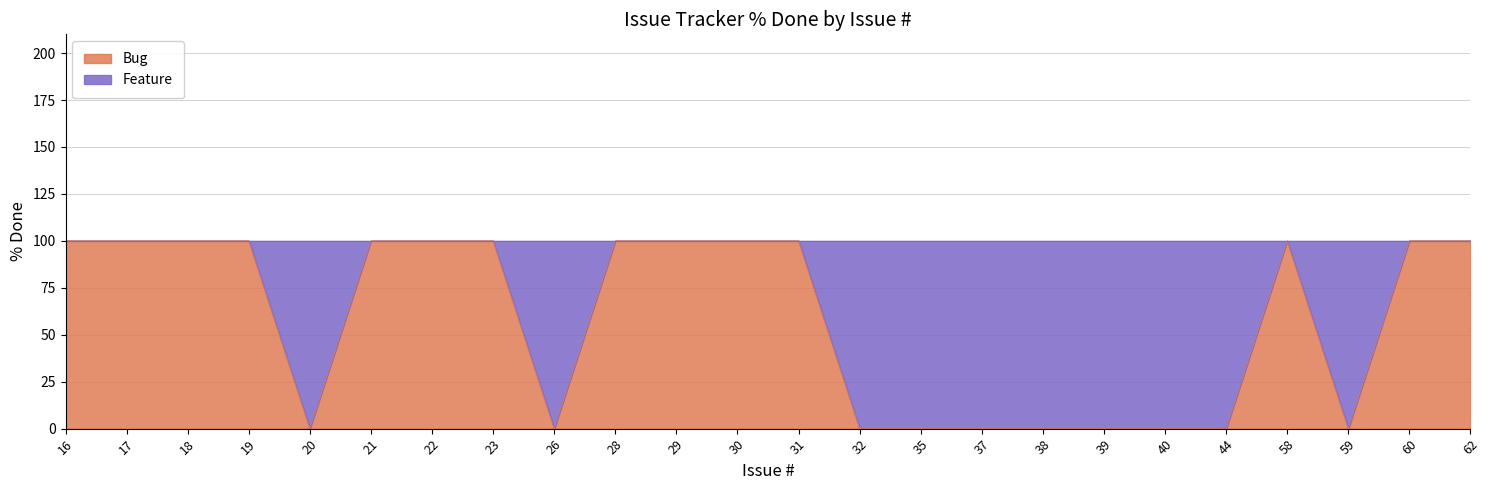

Does the chart have visible grid lines?

Yes